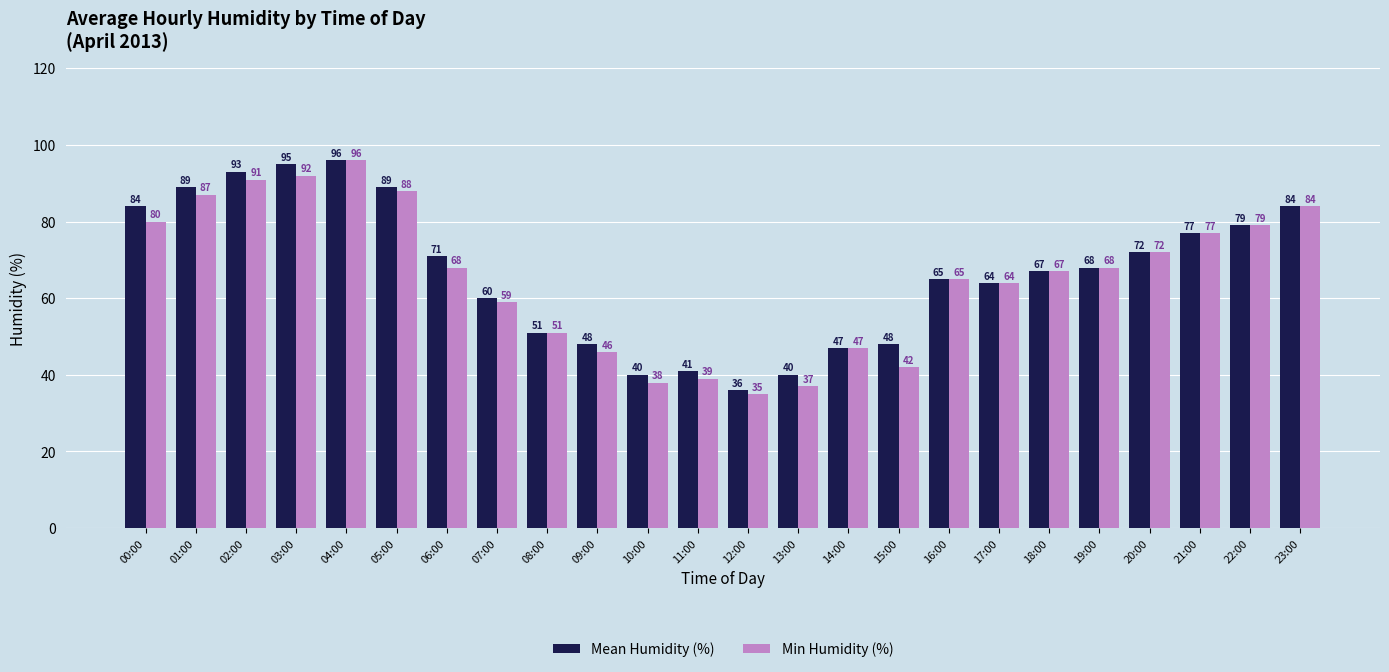

Rank the series by their average value, from highest to lowest.

Mean Humidity (%), Min Humidity (%)